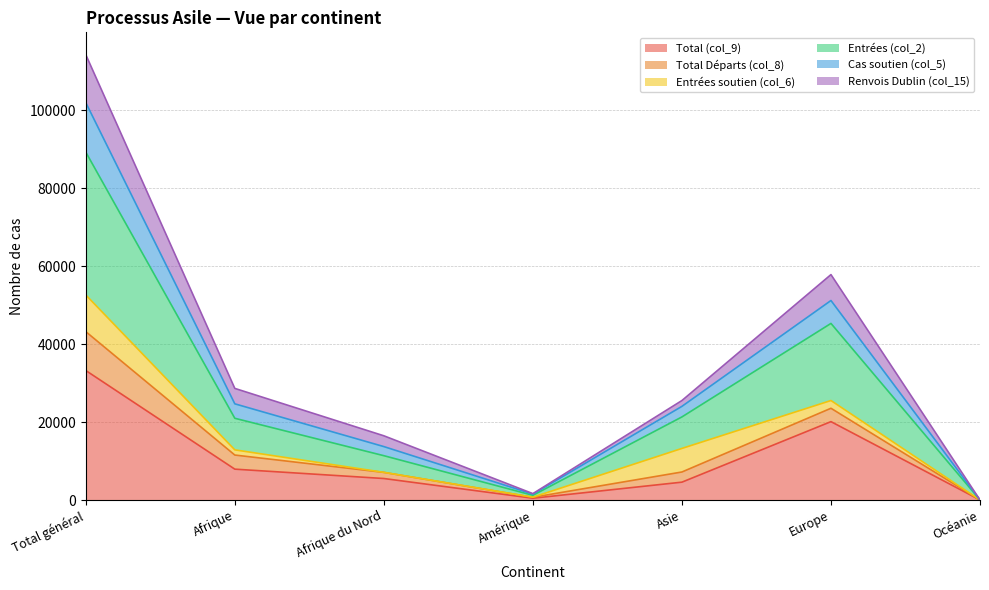

The value of Entrées (col_2) at Amérique is 821. True or false?

False